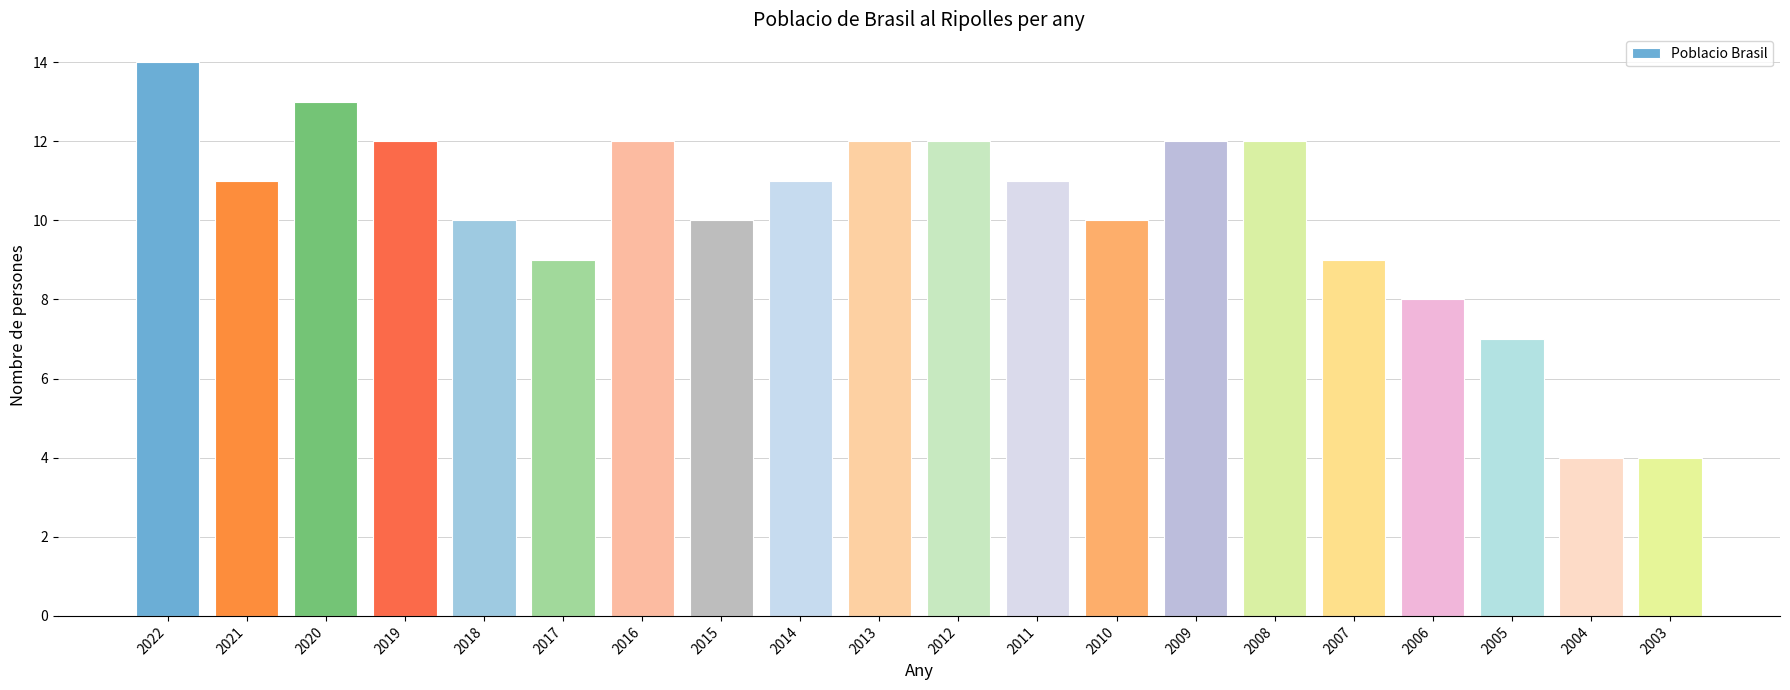

What is the difference between the second highest and minimum values?

9